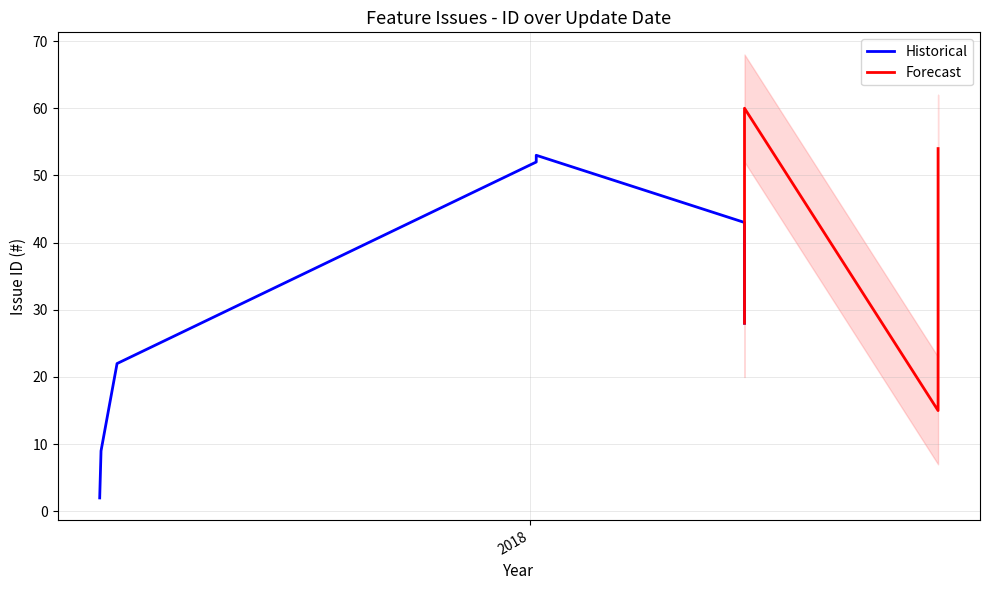

What is the label of the 2nd point from the right?

2018-11-03